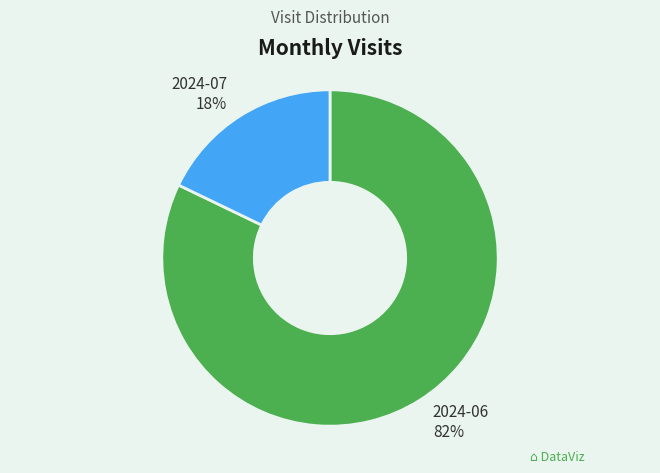

Is the sum of 2024-07 and 2024-06 greater than half?

Yes